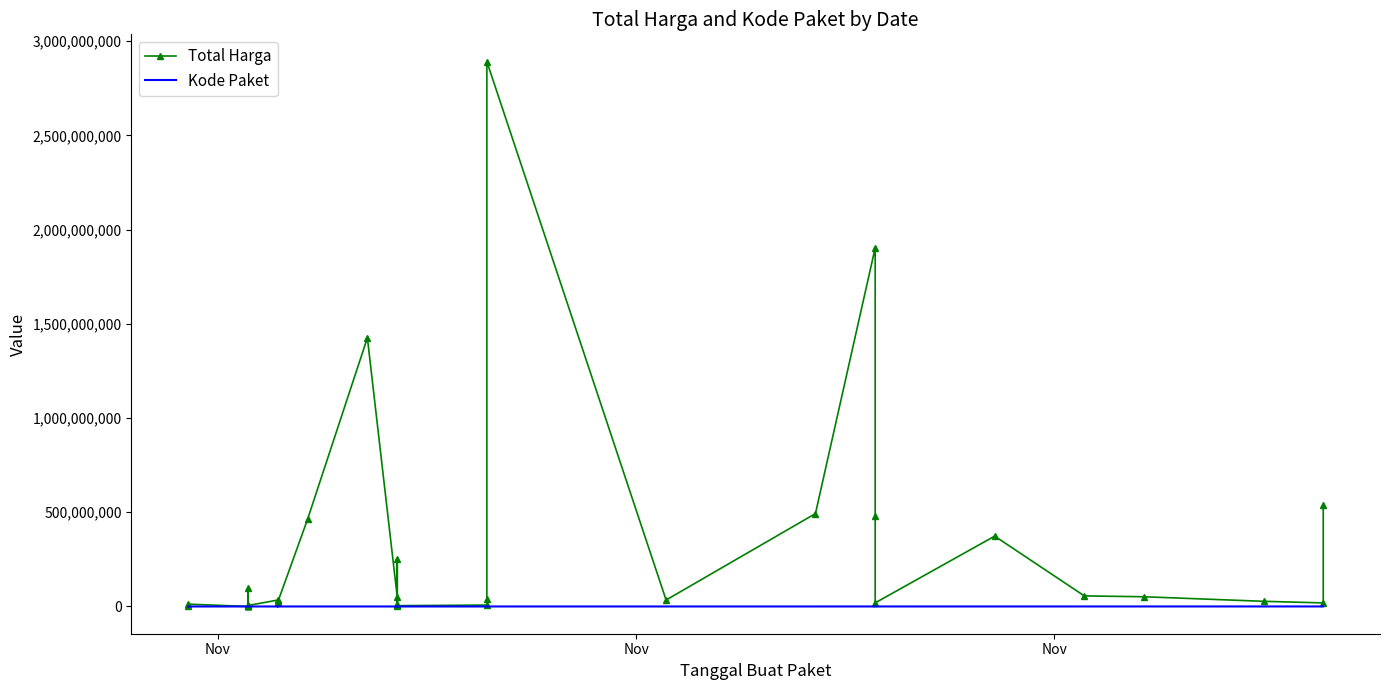

True or false: Kode Paket has more than 2 interior local peaks.

True